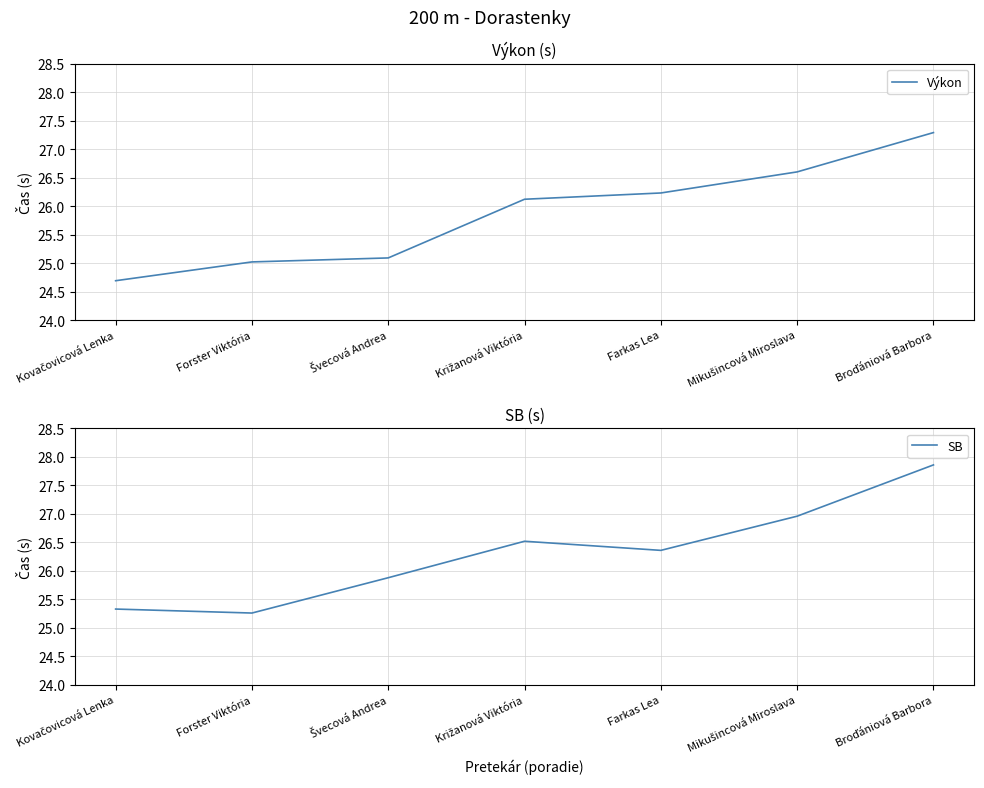

What is the difference between the maximum and minimum values in the SB series?

2.6